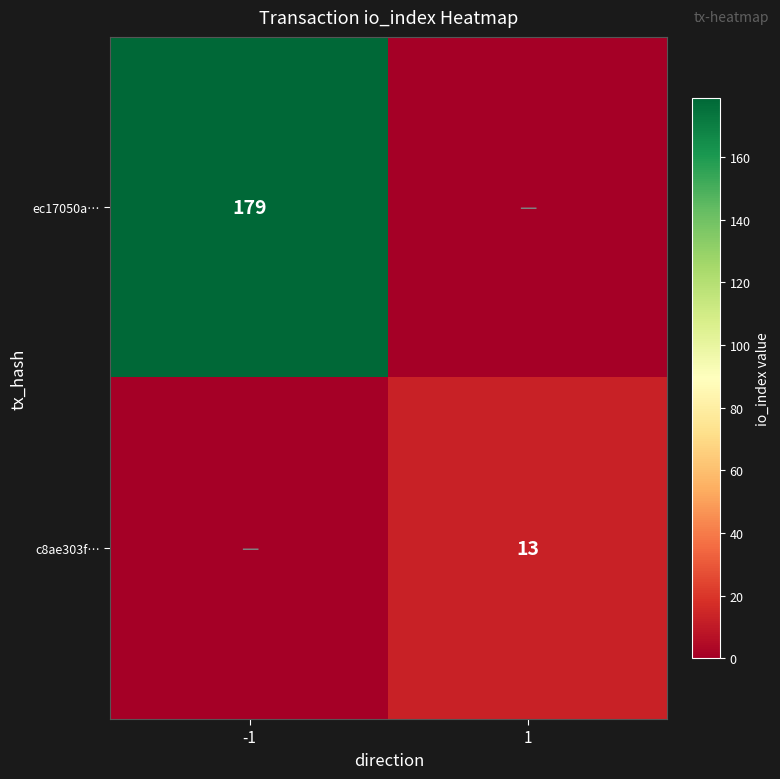

Is it true that ec17050a… equals 66 at -1?

False